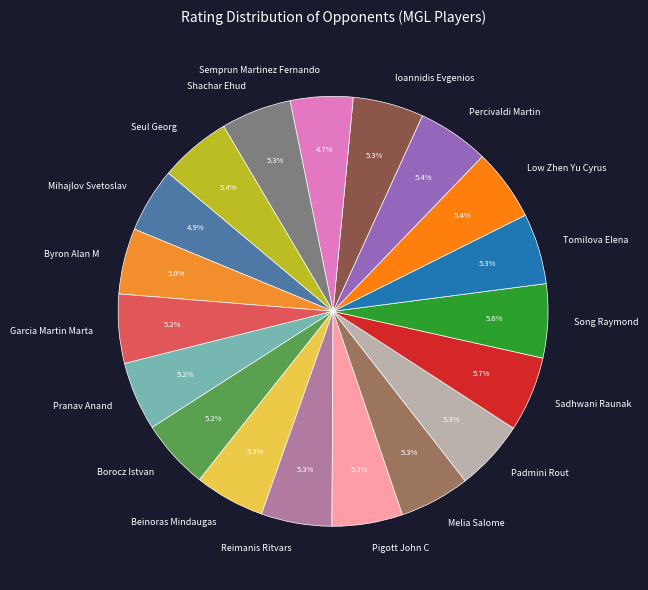

How many segments does this pie chart have?

19